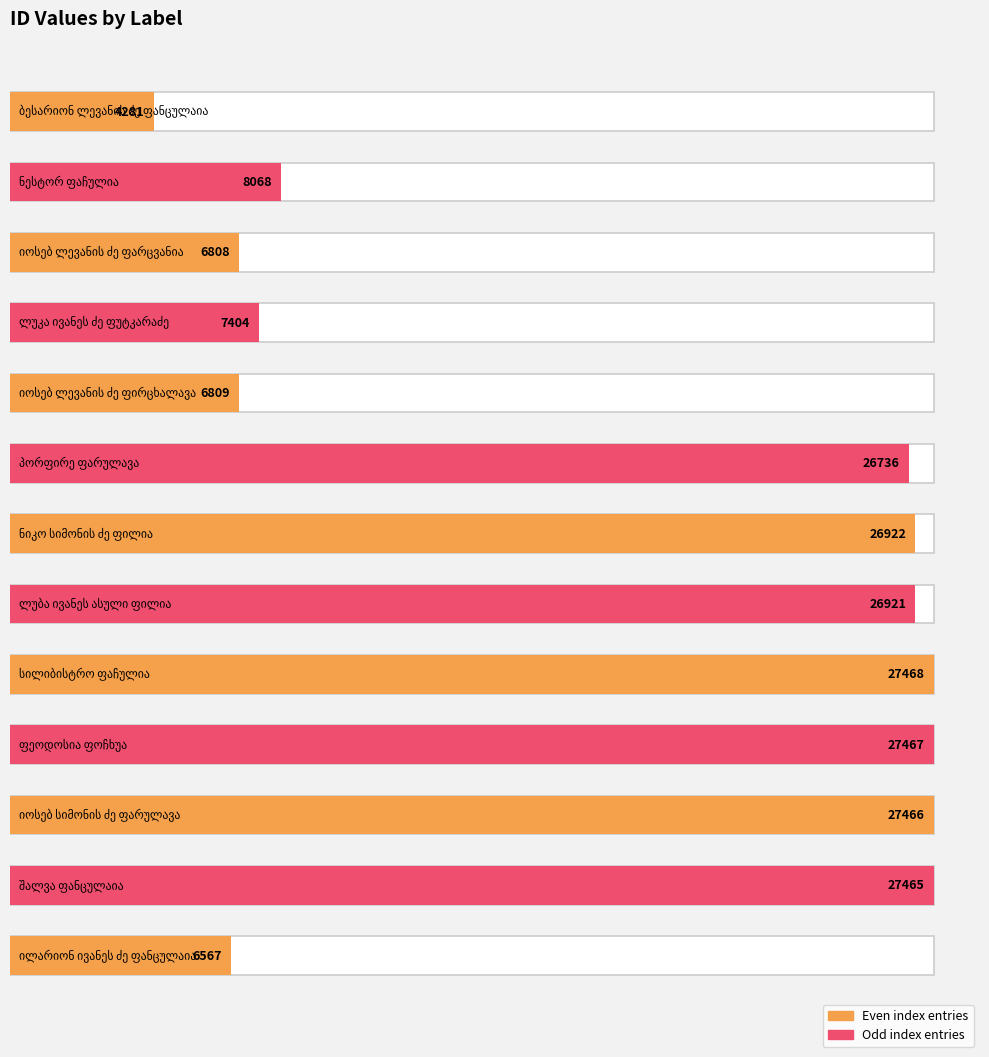

Reading left to right, extract all data points from this chart.

ბესარიონ ლევანის ძე ფანცულაია=4281	ნესტორ ფაჩულია=8068	იოსებ ლევანის ძე ფარცვანია=6808	ლუკა ივანეს ძე ფუტკარაძე=7404	იოსებ ლევანის ძე ფირცხალავა=6809	პორფირე ფარულავა=26736	ნიკო სიმონის ძე ფილია=26922	ლუბა ივანეს ასული ფილია=26921	სილიბისტრო ფაჩულია=27468	ფეოდოსია ფოჩხუა=27467	იოსებ სიმონის ძე ფარულავა=27466	შალვა ფანცულაია=27465	ილარიონ ივანეს ძე ფანცულაია=6567